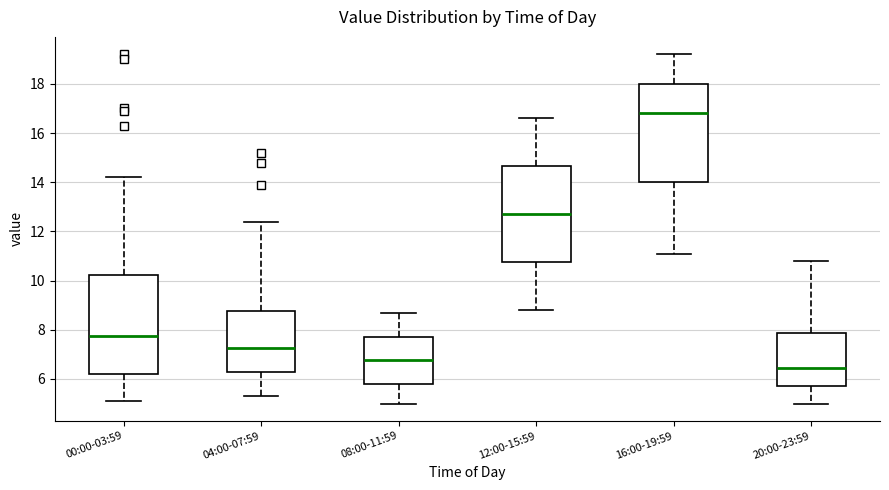

Where does the median line of the box for 12:00-15:59 sit on the y-axis? The values are not printed on the chart, so give them approximately, as read against the axis.

12.8